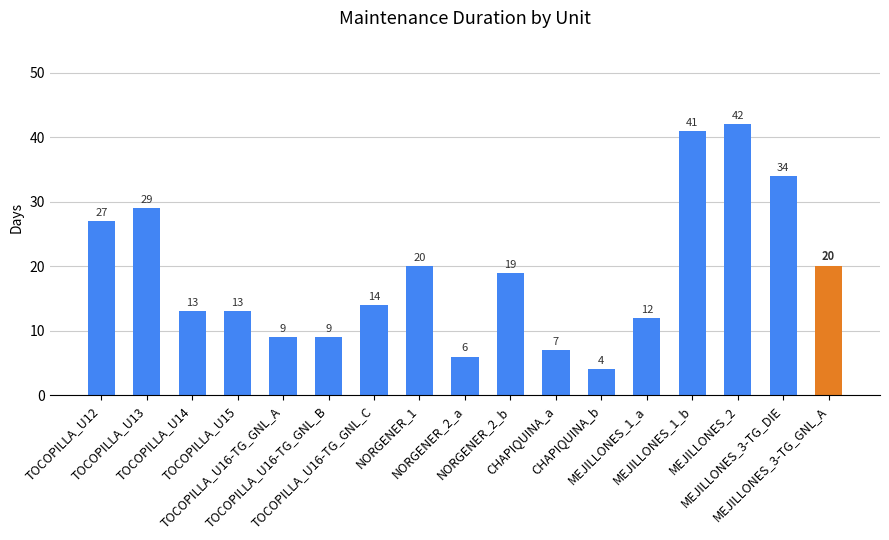

What is the greatest value displayed?

42